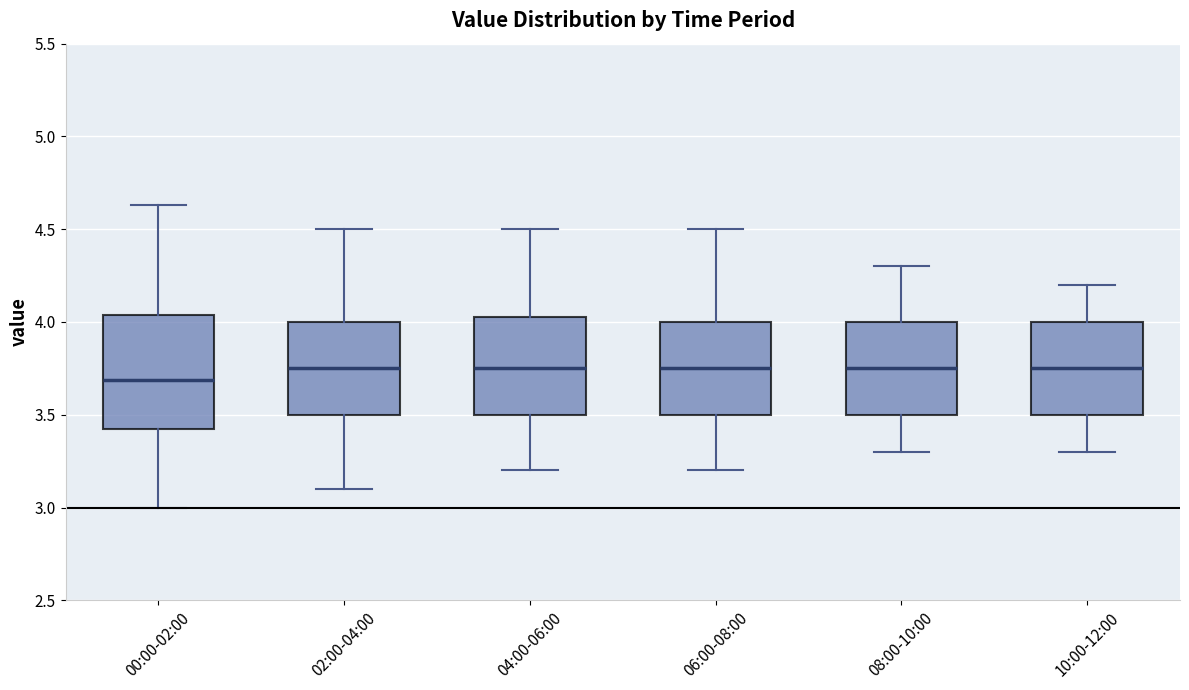

Reading left to right, transcribe this box plot: for each box, give where its median line is, the range the box spans, and where its two whiskers end, as read against the y-axis. The values are not printed on the chart, so give them approximately, as read against the axis.

00:00-02:00: median 3.70, box 3.40 to 4.05, whiskers 3.00 to 4.65
02:00-04:00: median 3.75, box 3.50 to 4.00, whiskers 3.10 to 4.50
04:00-06:00: median 3.75, box 3.50 to 4.05, whiskers 3.20 to 4.50
06:00-08:00: median 3.75, box 3.50 to 4.00, whiskers 3.20 to 4.50
08:00-10:00: median 3.75, box 3.50 to 4.00, whiskers 3.30 to 4.30
10:00-12:00: median 3.75, box 3.50 to 4.00, whiskers 3.30 to 4.20